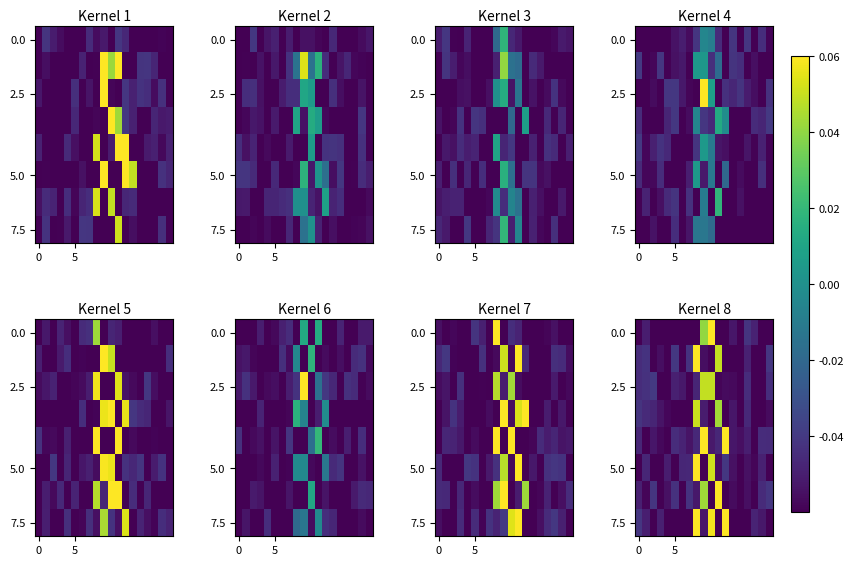

How many data points does each series have?

19